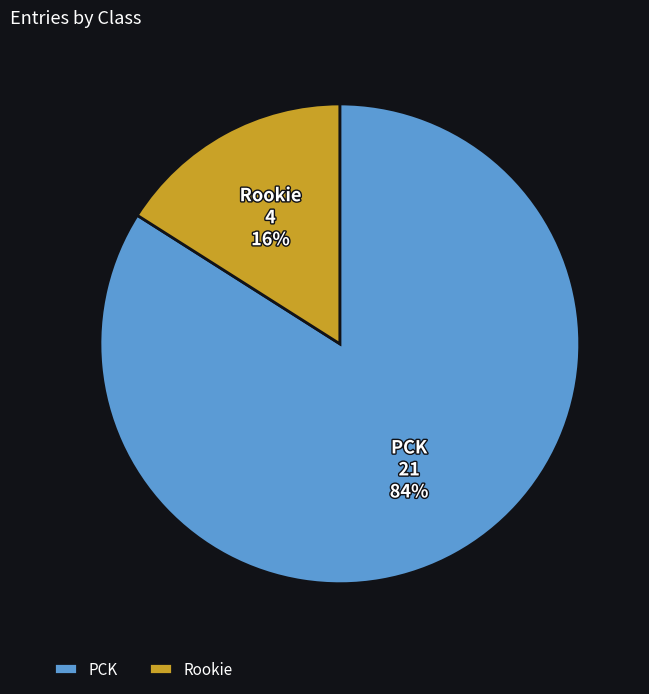

Is the sum of PCK and Rookie greater than half?

Yes